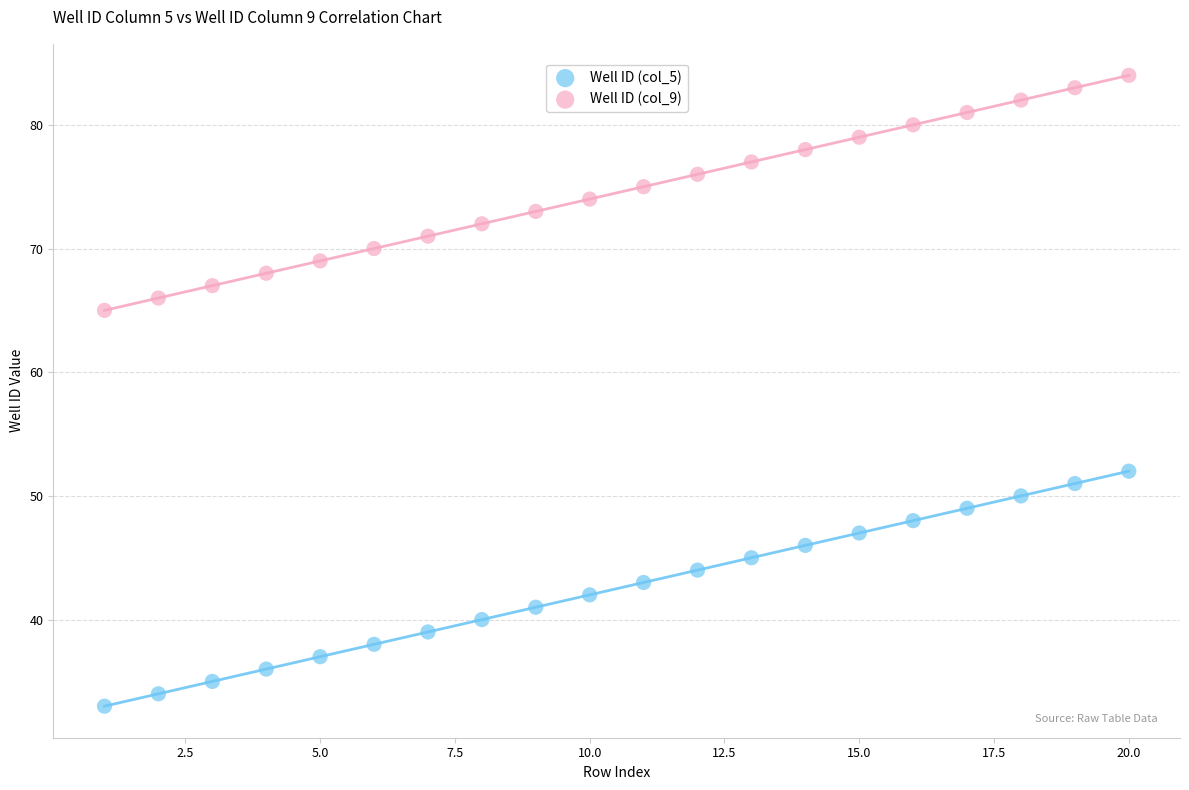

Across all series, what Y value is closest to 58?

52